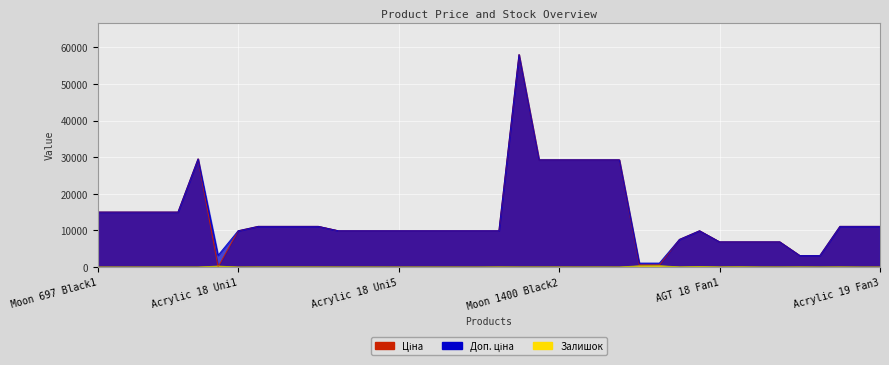

How many lines are shown in the chart?

3